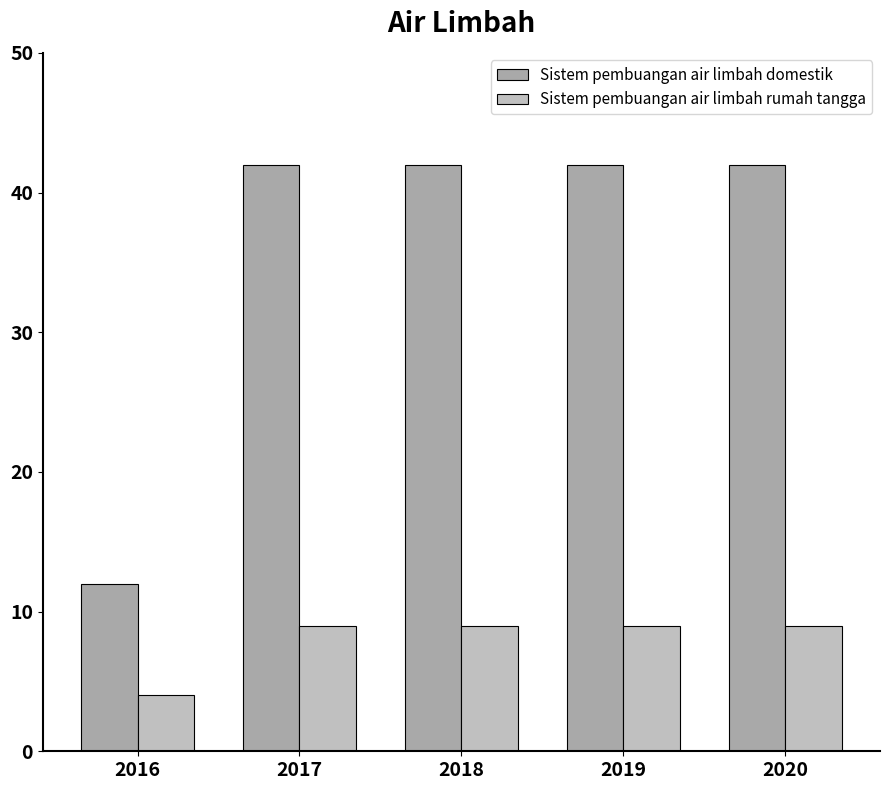

Rank the series by their maximum value, from highest to lowest.

Sistem pembuangan air limbah domestik, Sistem pembuangan air limbah rumah tangga